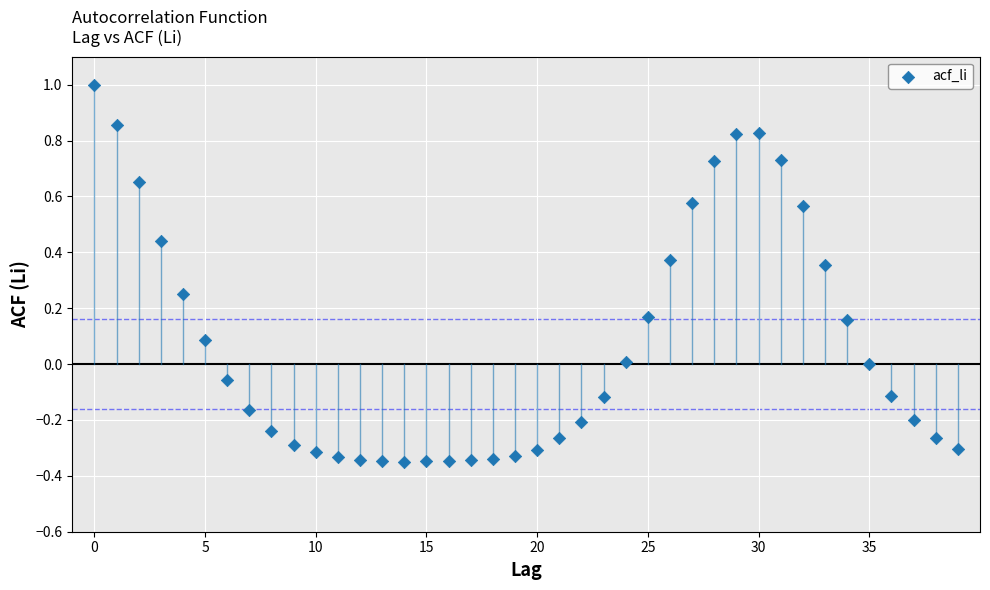

What is the range of Y values (max minus min)?

1.3